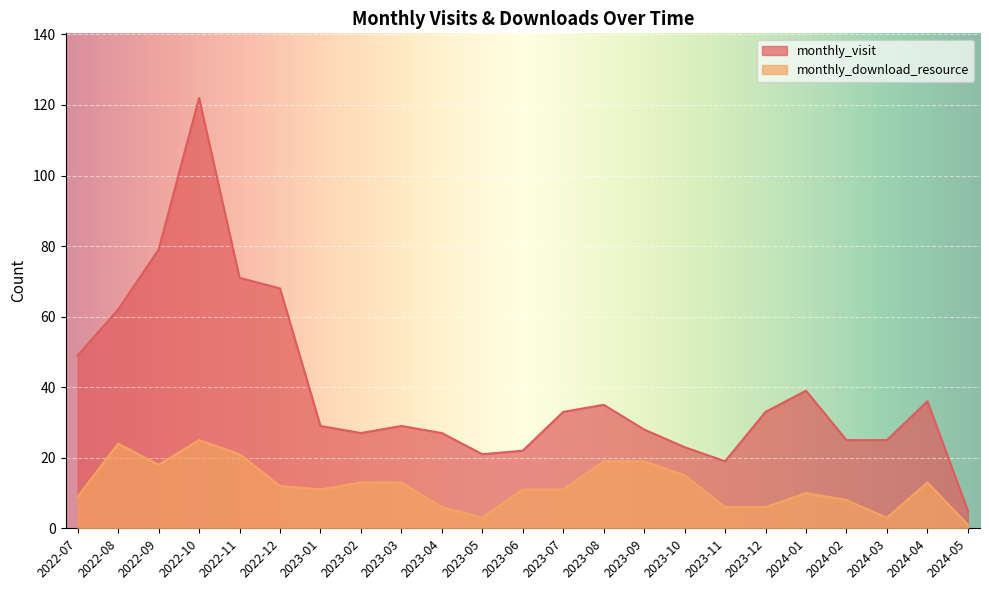

Which series has the widest spread of values?

monthly_visit